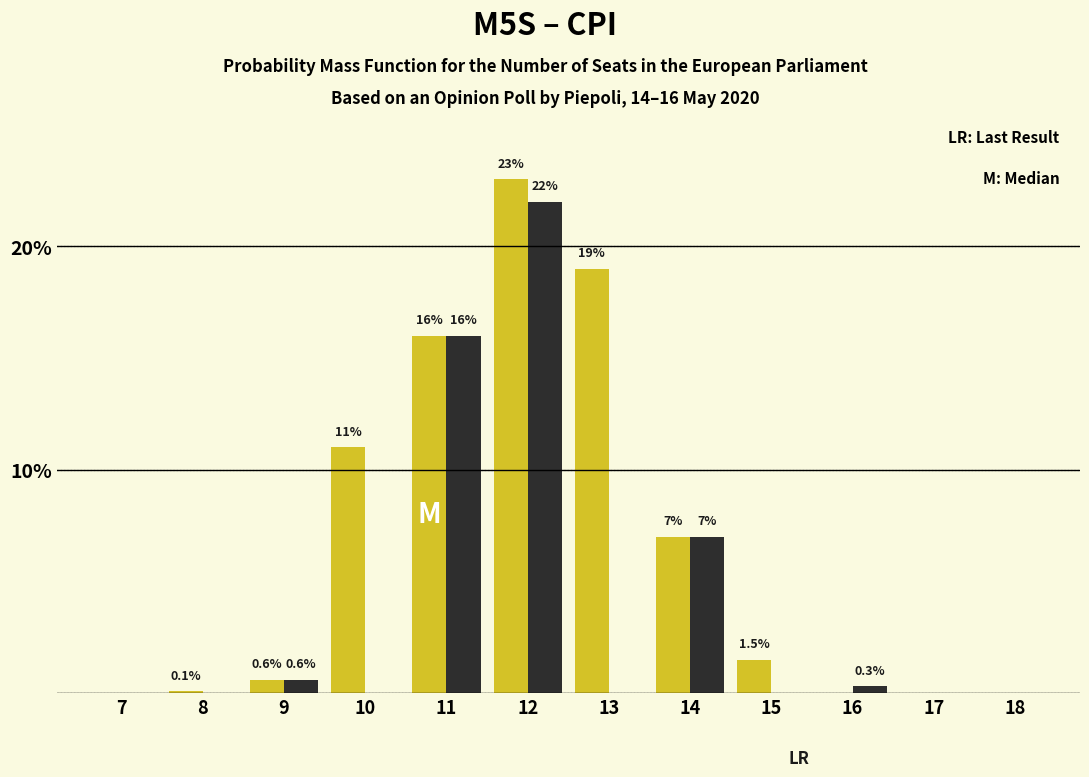

What is the greatest value displayed?

23.0